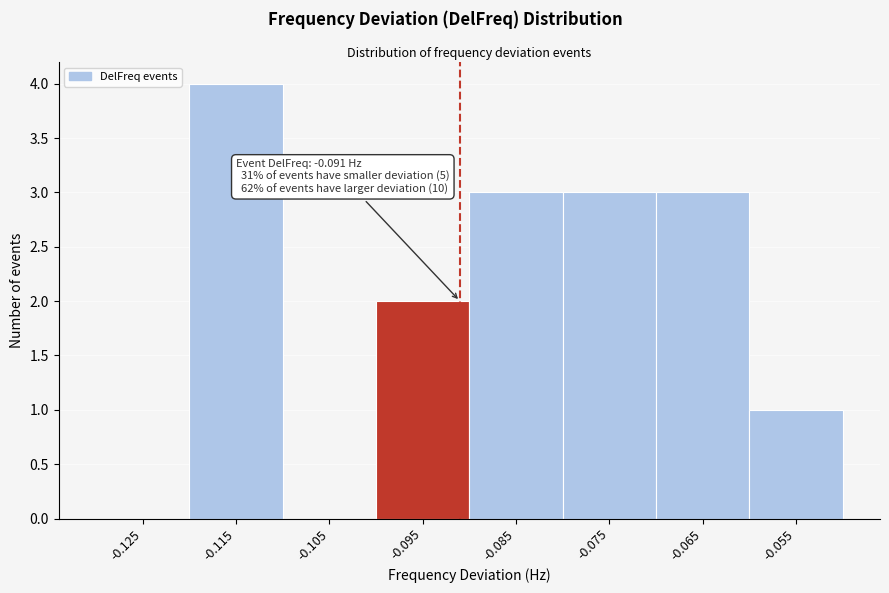

Over which range of the x-axis is the bar tallest?

-0.12 to -0.11